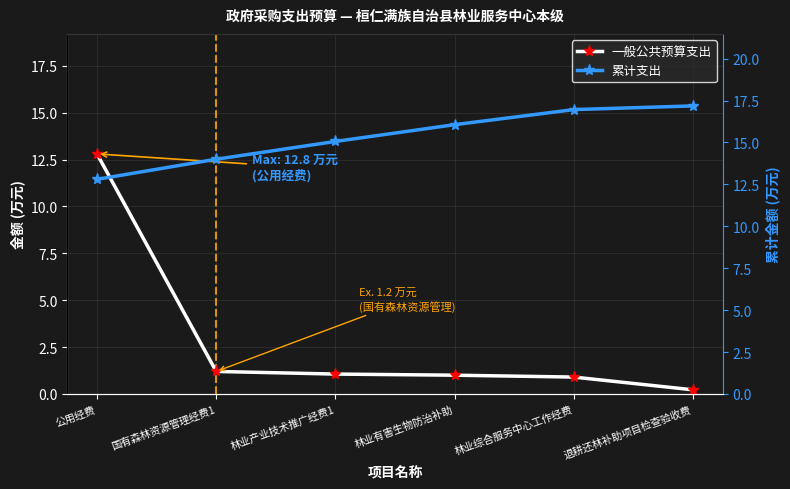

What is the label of the 3rd point from the left?

林业产业技术推广经费1